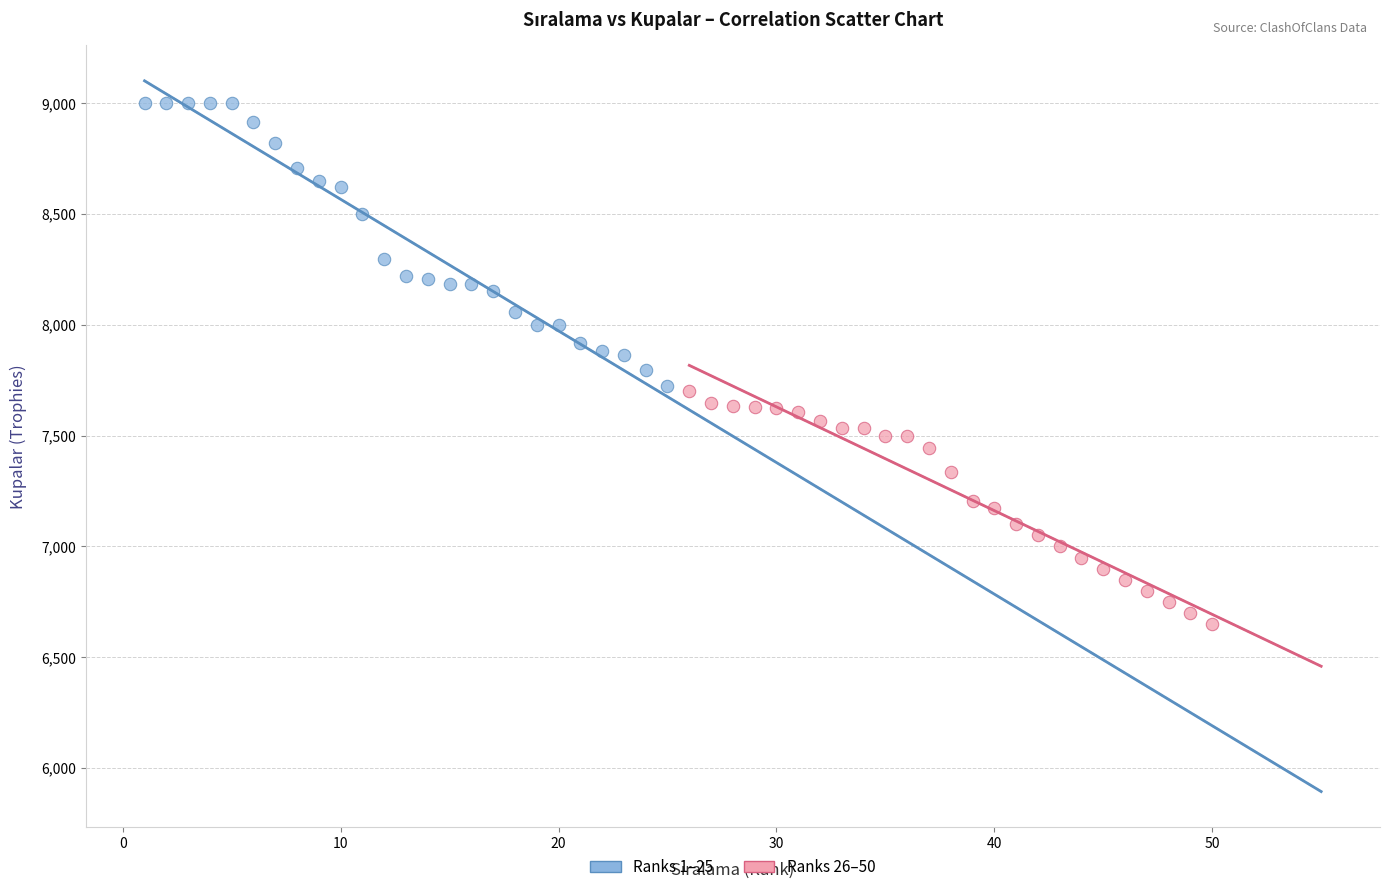

Which series has the widest spread of Y values?

Ranks 1–25